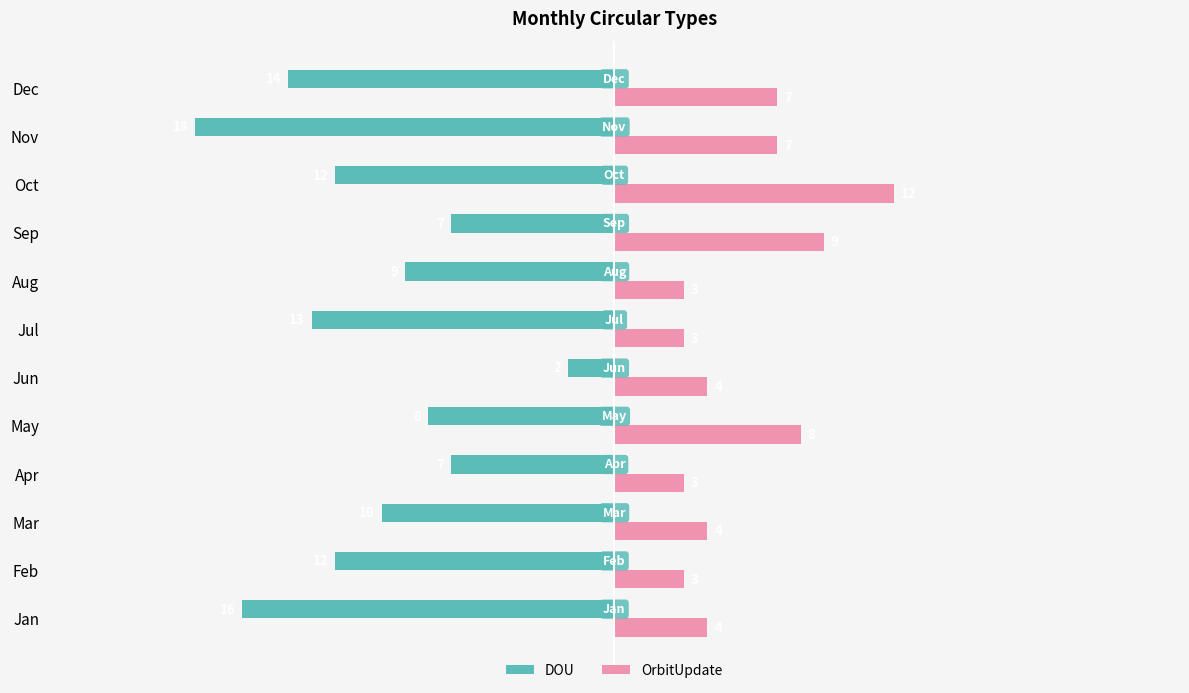

What is the minimum value shown in the chart?

-18